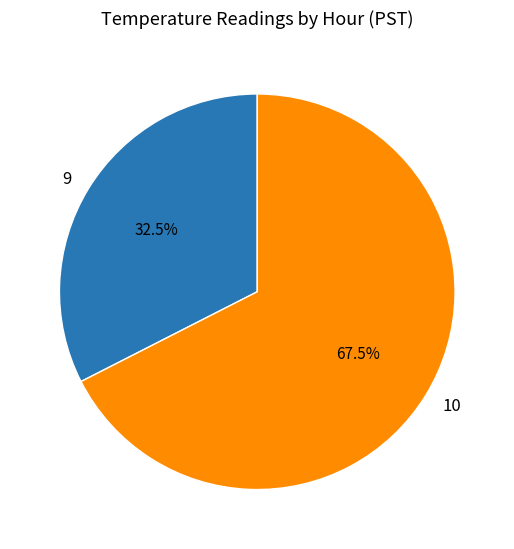

Approximately how many times larger is the value at 10 compared to 9?

2.1